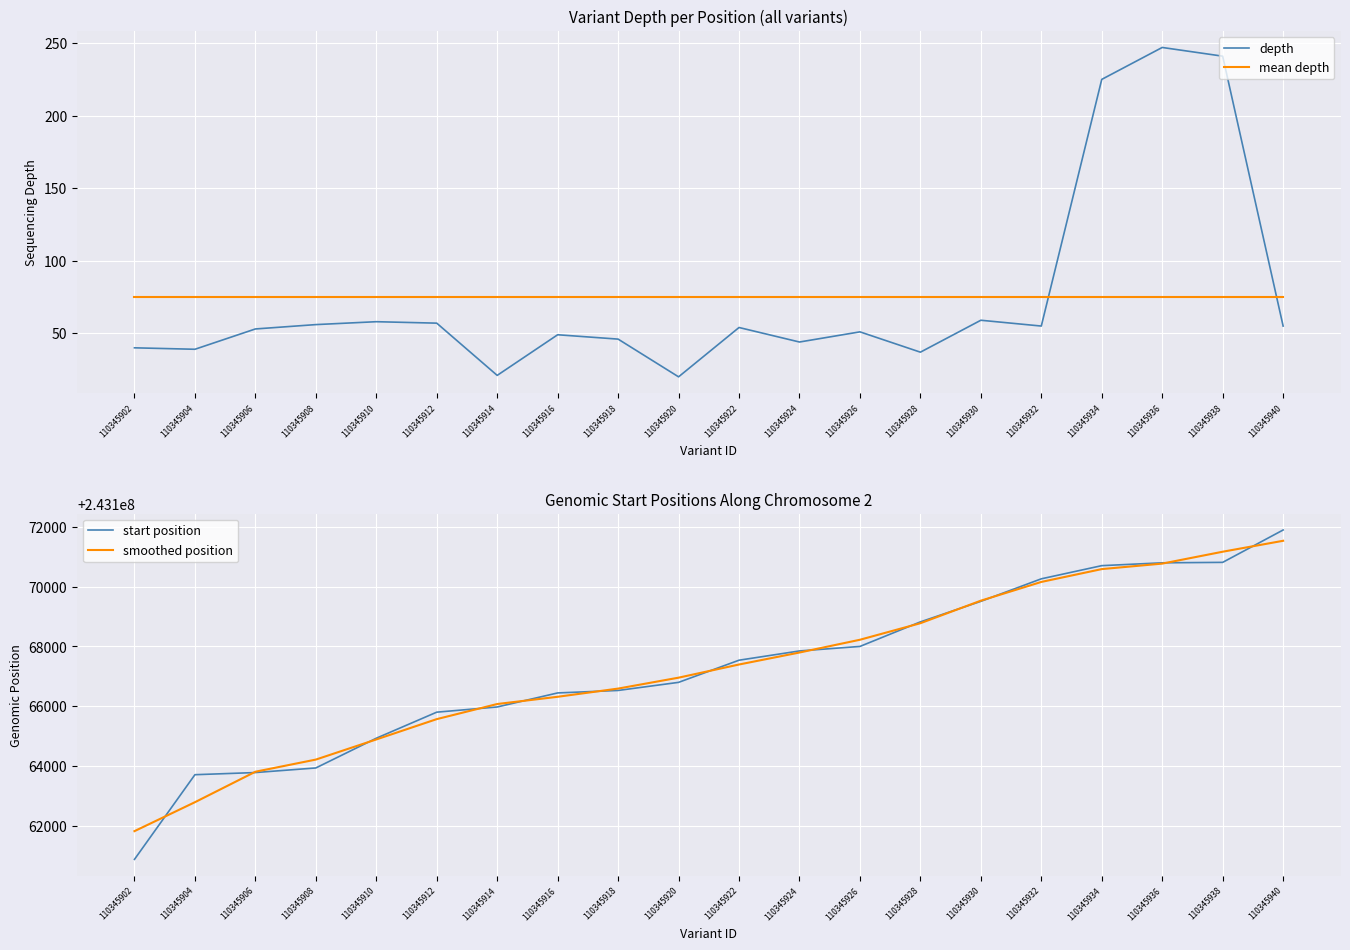

What is the sum of the mean depth values at 110345912 and 110345922?

150.7